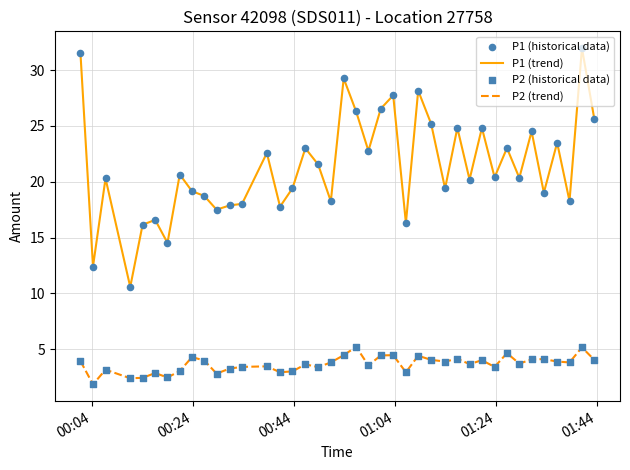

Which series has the widest spread of values?

P1 (trend)